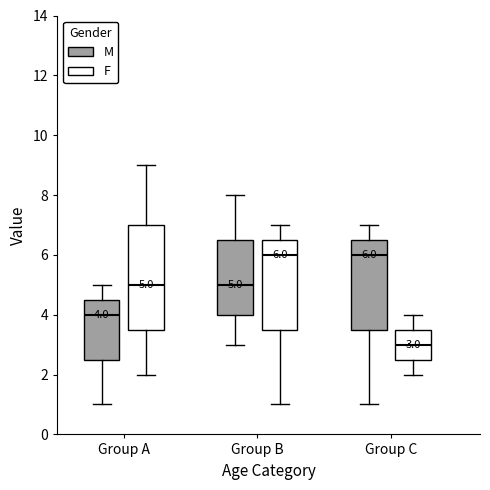

Comparing the boxes themselves (not the whiskers), which one is the tallest?

Group A (F)